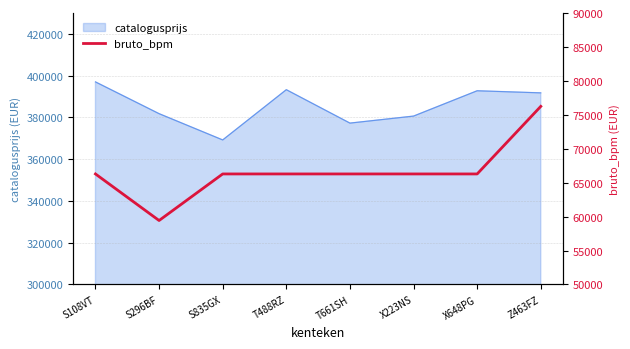

Where is the data nearest to the value 67831?

S108VT